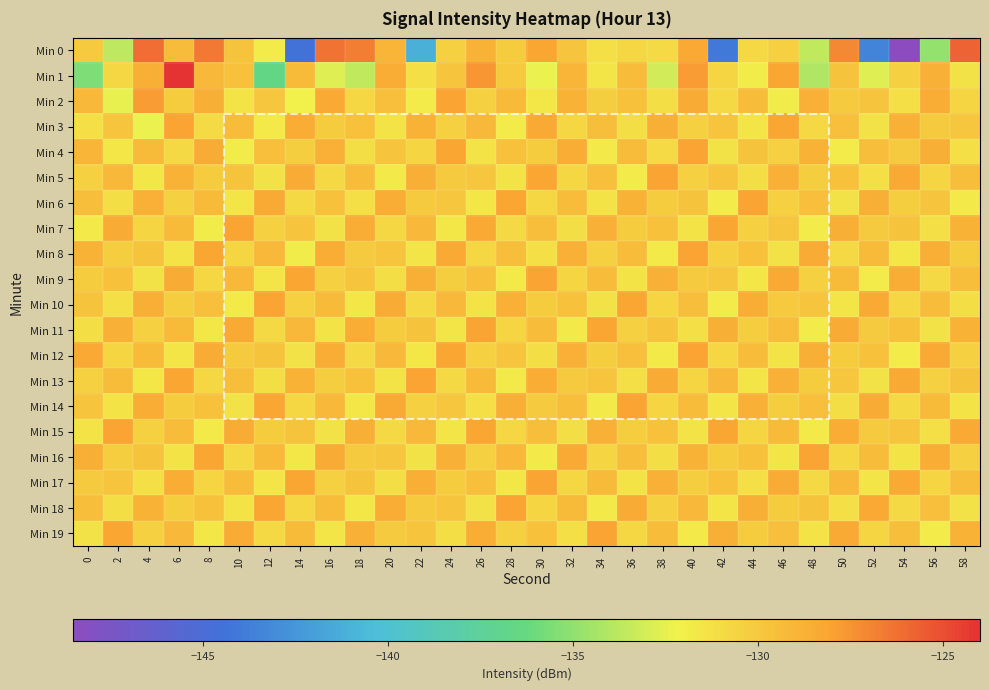

At how many categories does at least one series exceed -133?

30